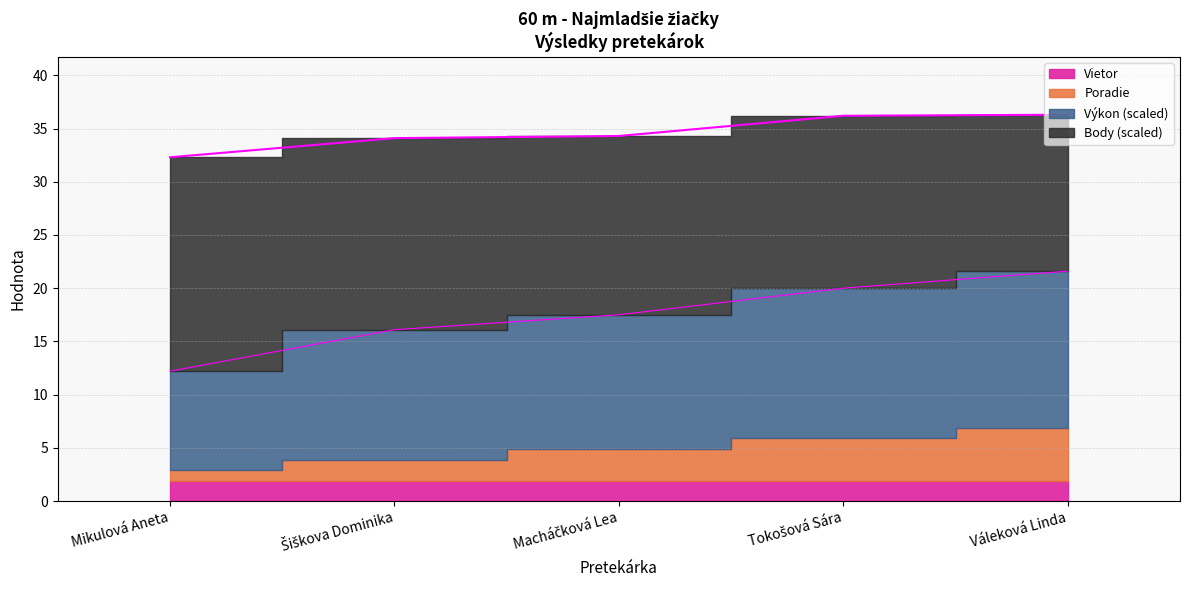

True or false: Výkon and Poradie cross at least once.

False